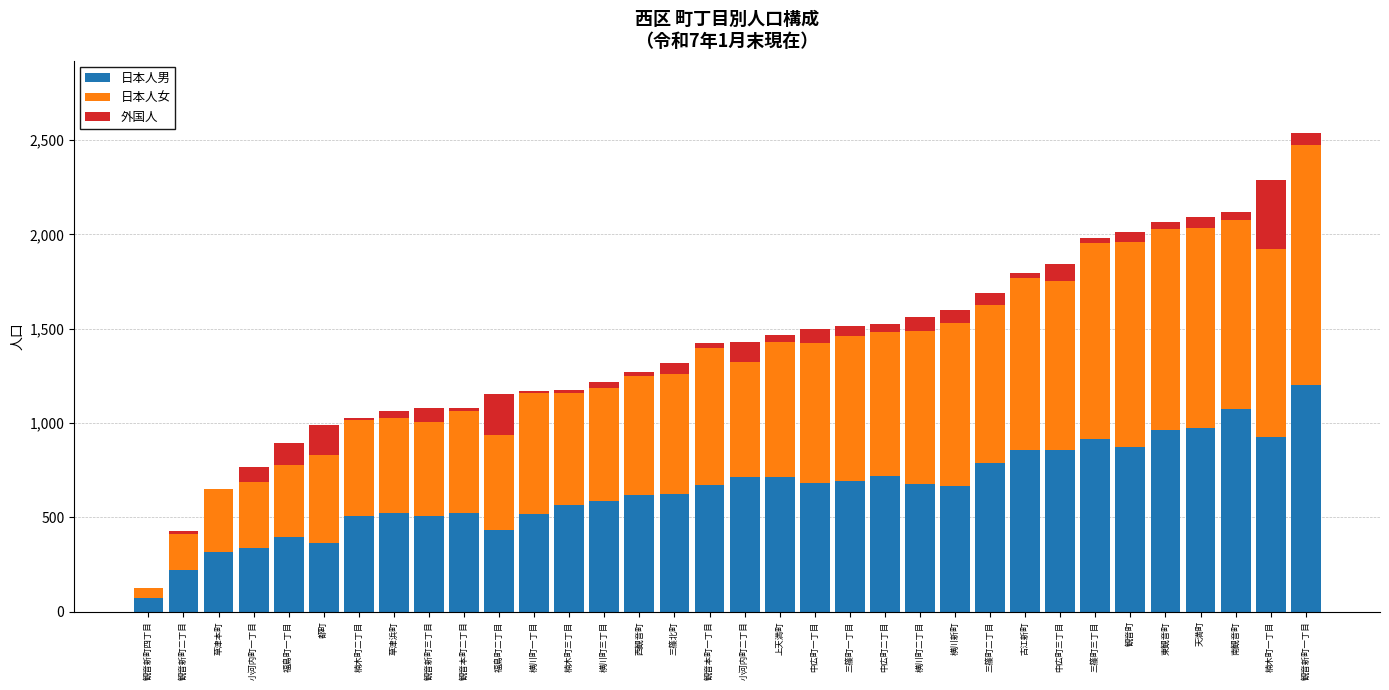

Are the bars horizontal?

No